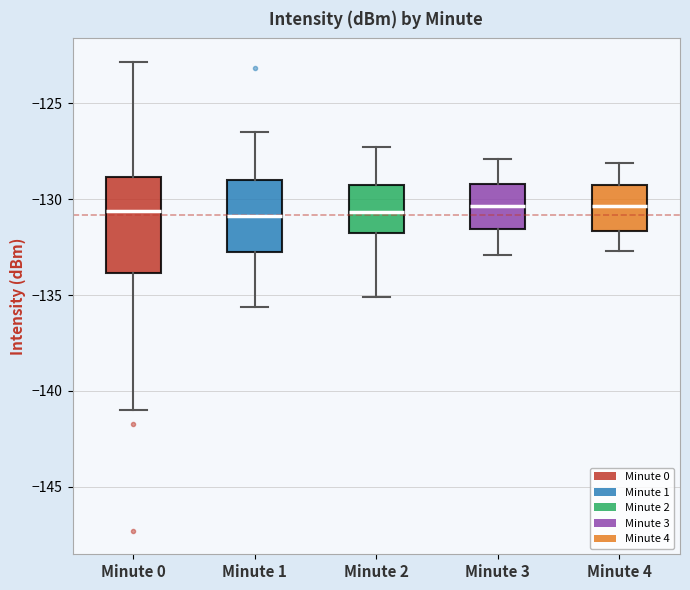

Where does the median line of the box for Minute 0 sit on the y-axis? The values are not printed on the chart, so give them approximately, as read against the axis.

-130.5